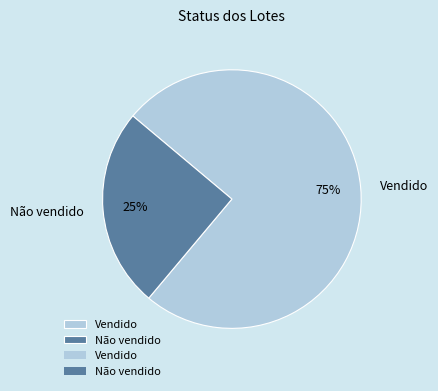

True or false: Vendido accounts for 75% of the total.

True